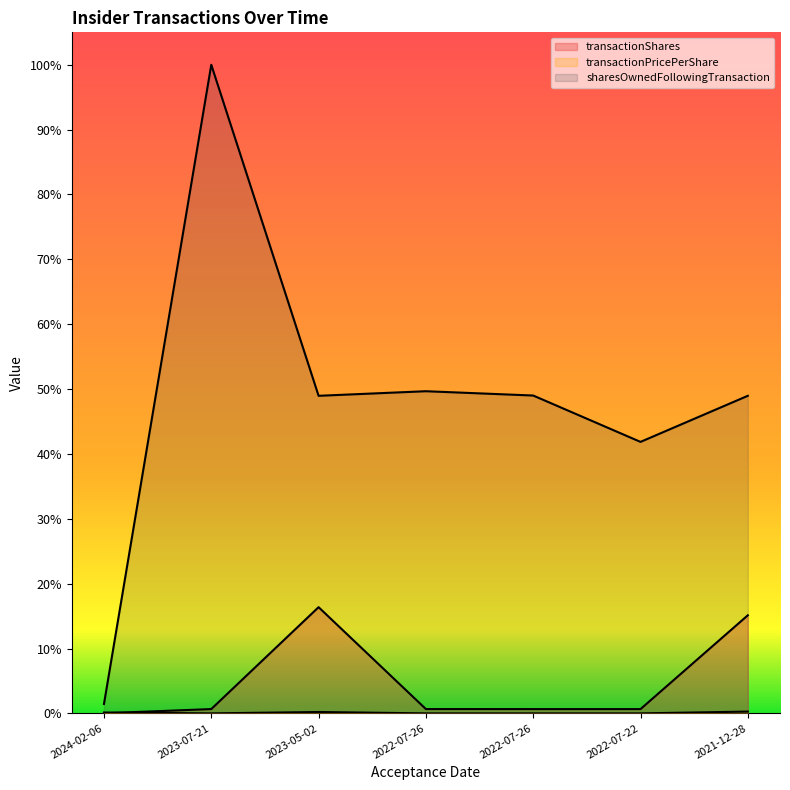

Is the value of transactionShares at 2022-07-26 greater than the value of transactionPricePerShare at 2022-07-26?

Yes